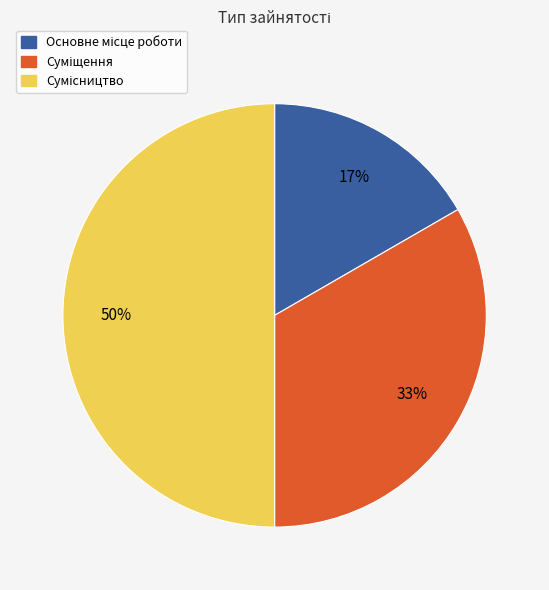

How many slices are in this pie chart?

3